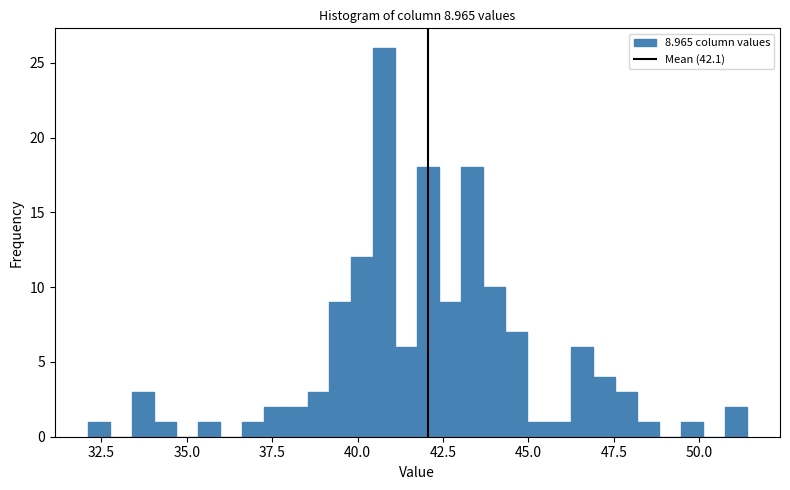

Read against the x-axis, roughly where is the centre of the tallest bar?

41.0